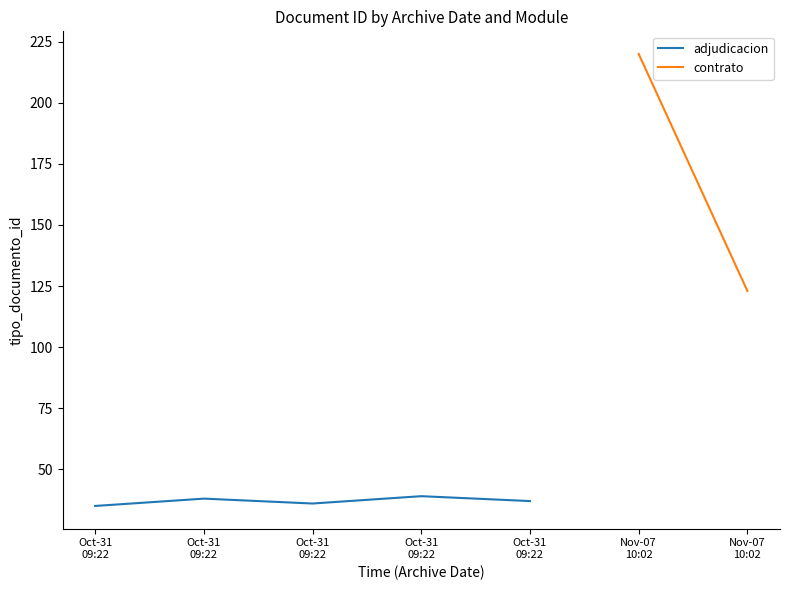

What is the change in value from Oct-31
09:22 to Oct-31
09:22?

+3